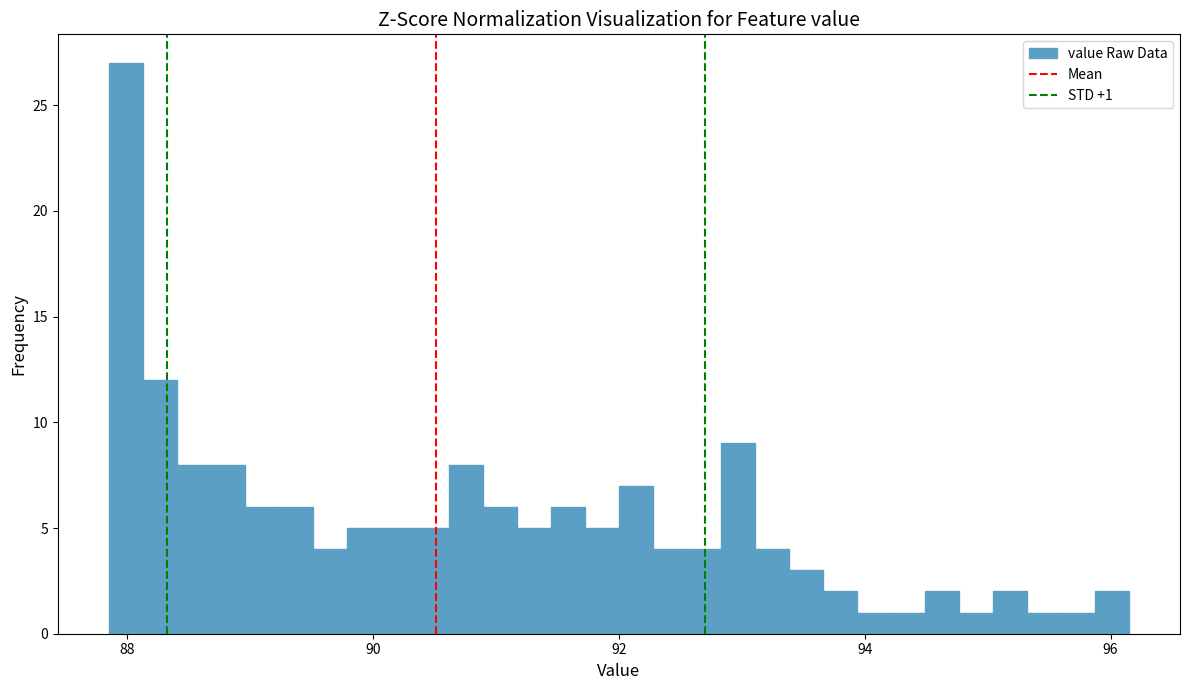

Around what value on the x-axis is the tallest bar? Give the approximate position of its centre, as read against the axis.

88.0